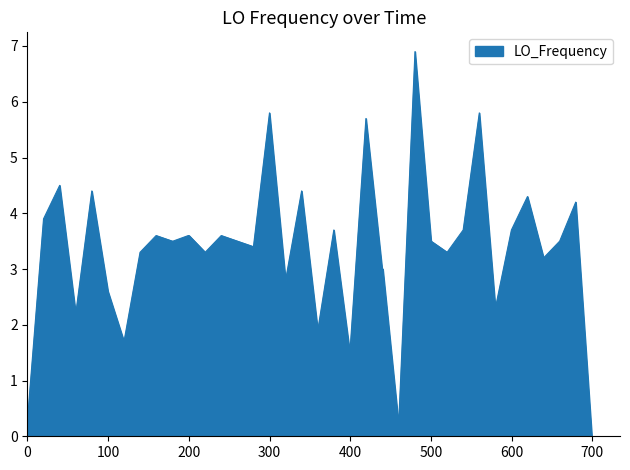

What is the greatest value displayed?

6.9